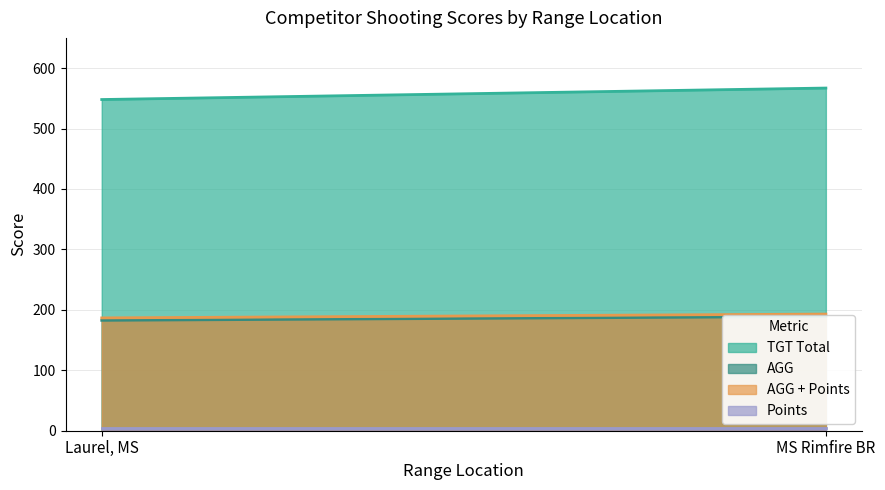

The value of AGG at MS Rimfire BR is 263.5. True or false?

False